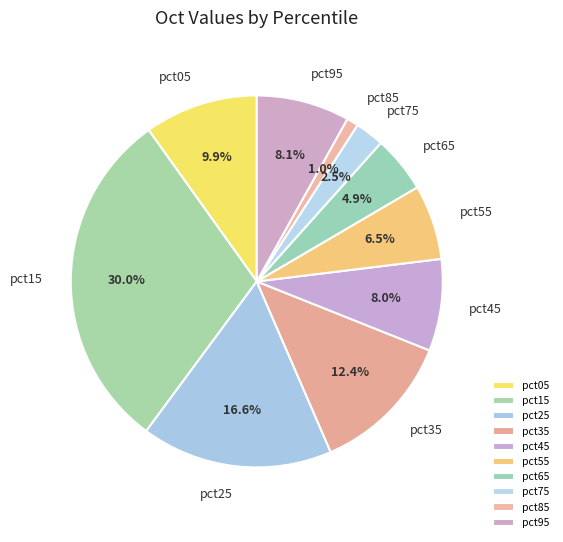

How many slices are in this pie chart?

10